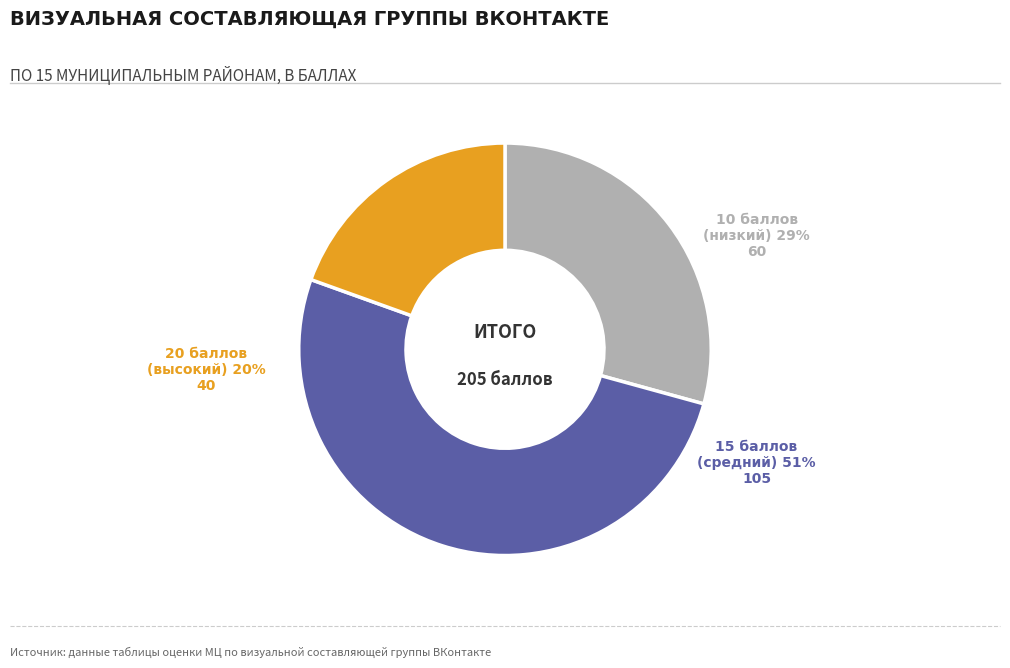

To the nearest percent, what is the average slice percentage?

33%